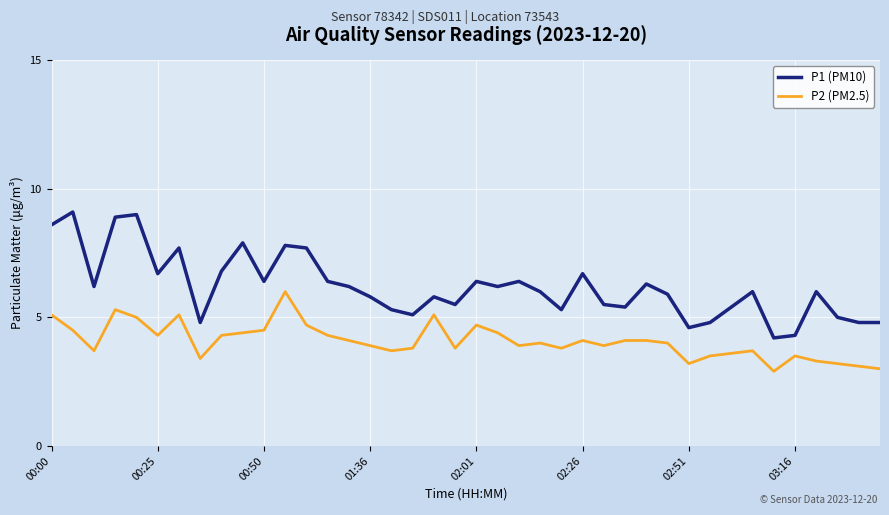

List the series in order of their peak value, highest first.

P1 (PM10), P2 (PM2.5)